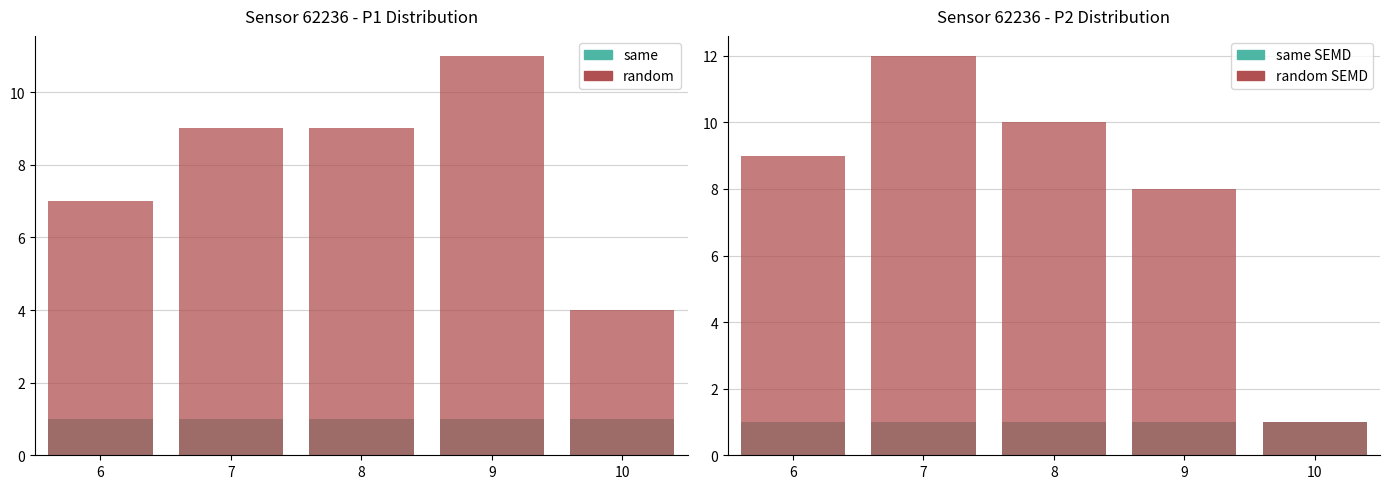

What are all the series names shown in the legend?

same, random, same SEMD, random SEMD